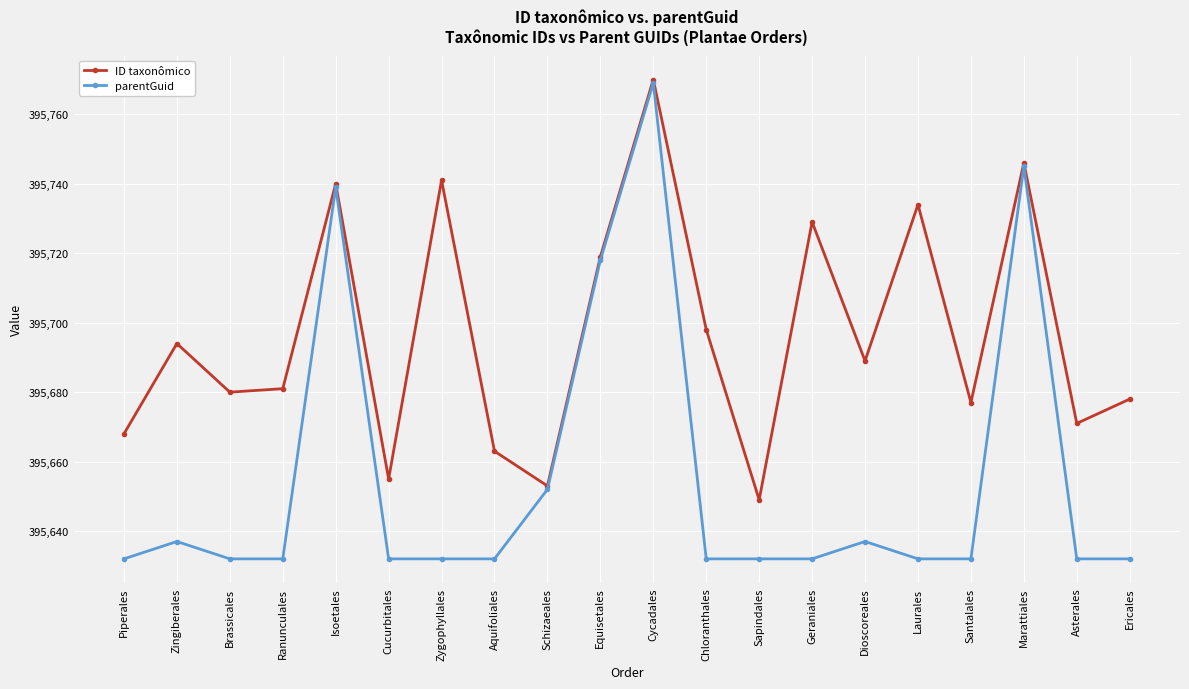

What is the label of the 12th point from the left?

Chloranthales